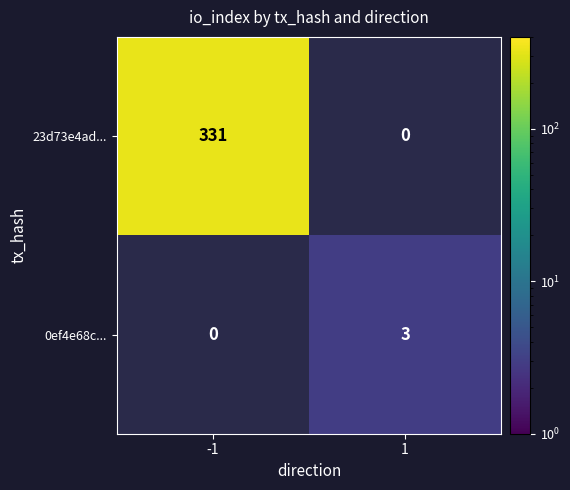

At -1, list the series in order from largest to smallest.

23d73e4ad..., 0ef4e68c...